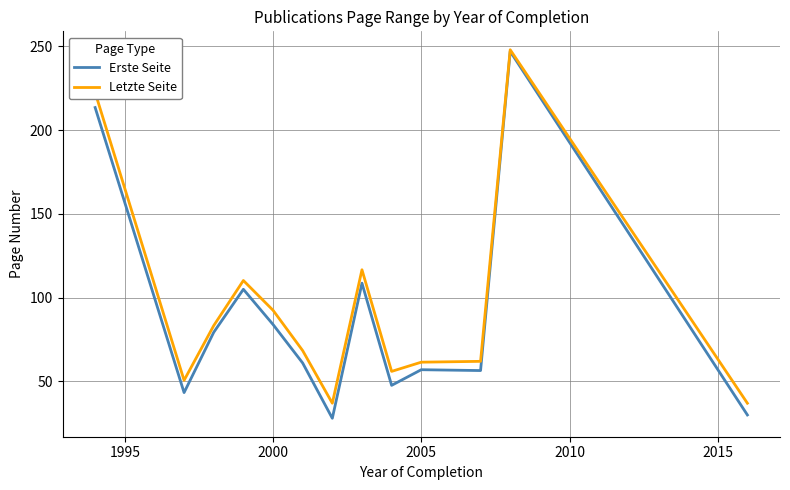

What is the minimum value shown in the chart?

28.0